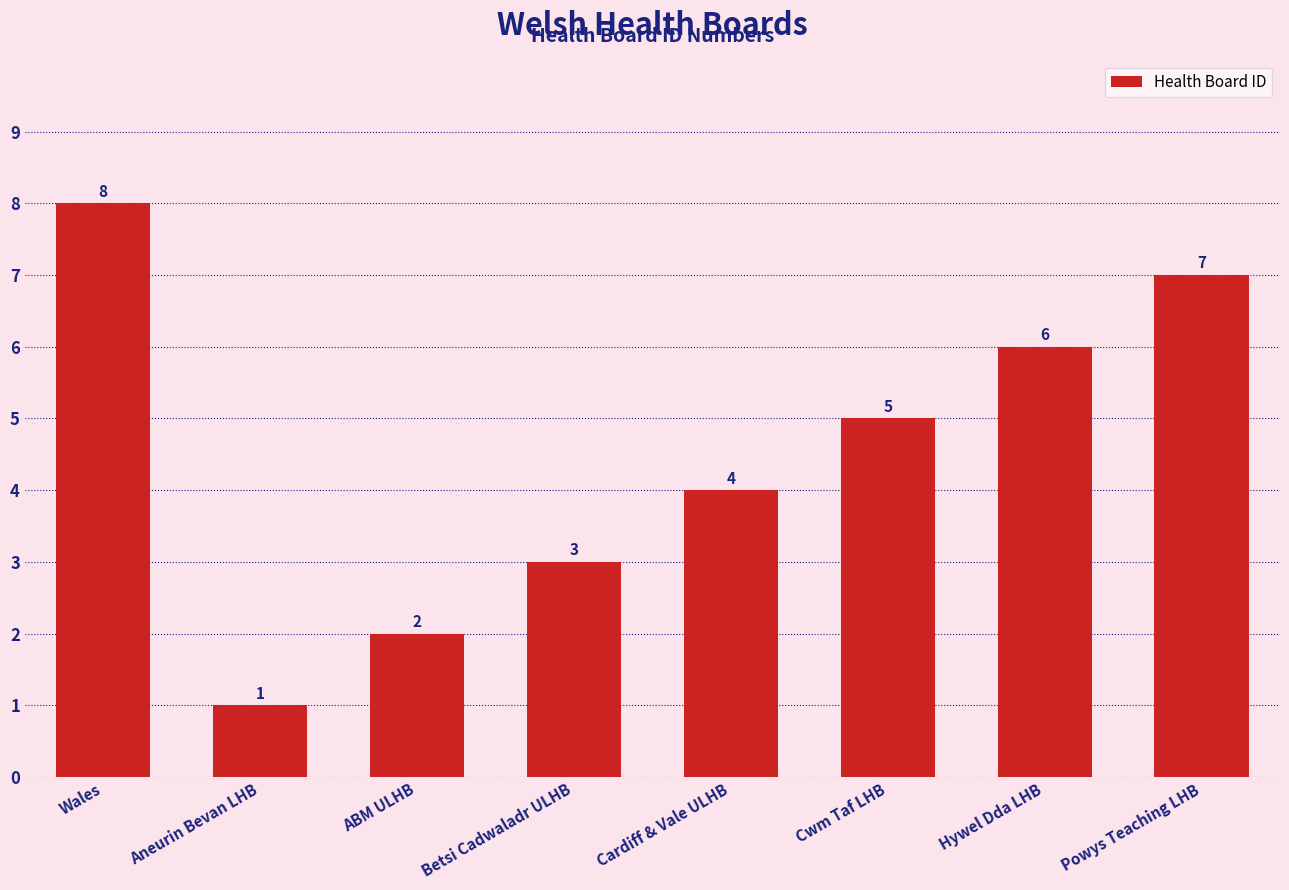

Does the chart contain stacked bars?

No